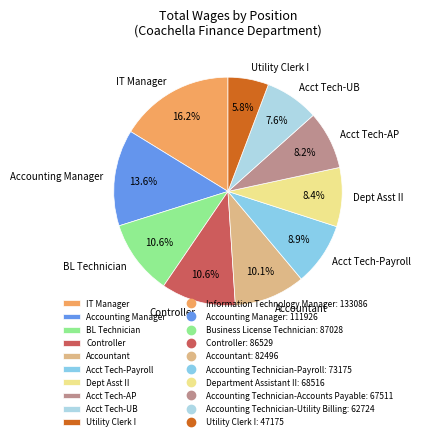

Do Controller and Acct Tech-UB together represent more than half of the pie?

No